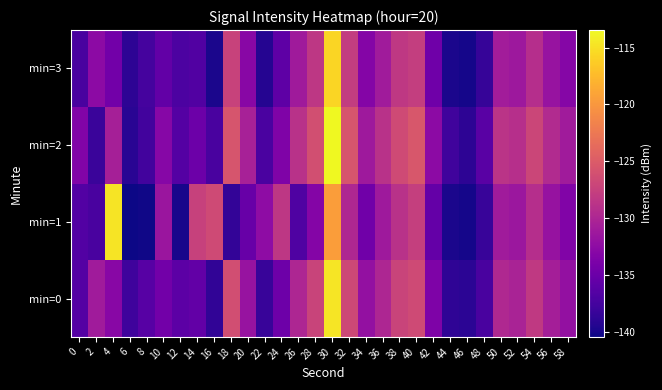

What is the difference between the highest and lowest values at 6?

2.6